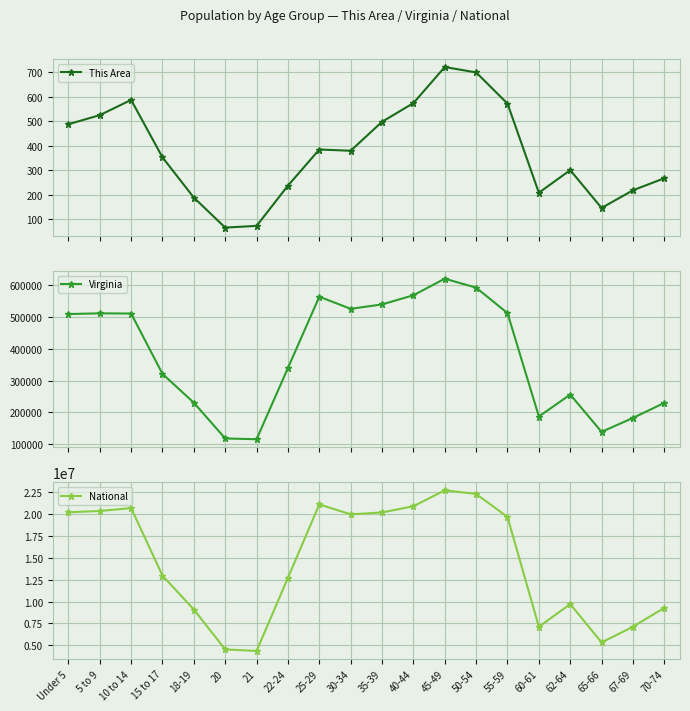

What is the difference between the maximum and minimum values in the National series?

18354297